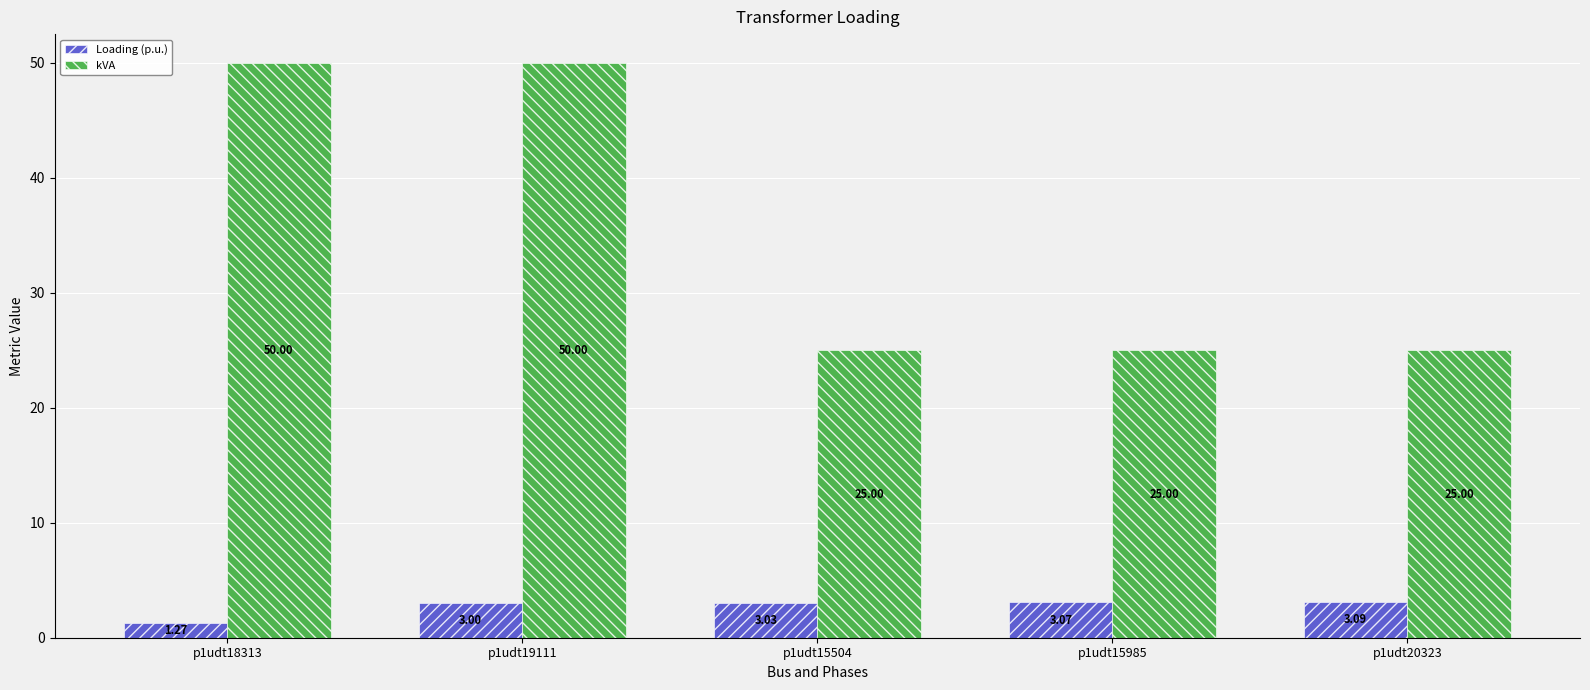

True or false: kVA has a value of 50.0 at p1udt18313.

True